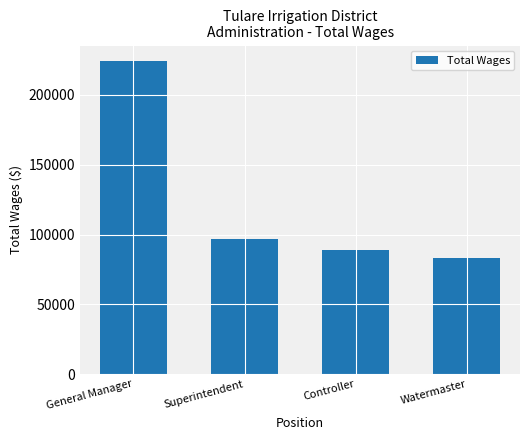

Reading right to left, transcribe all the data shown in this chart.

83117	89200	97033	224191